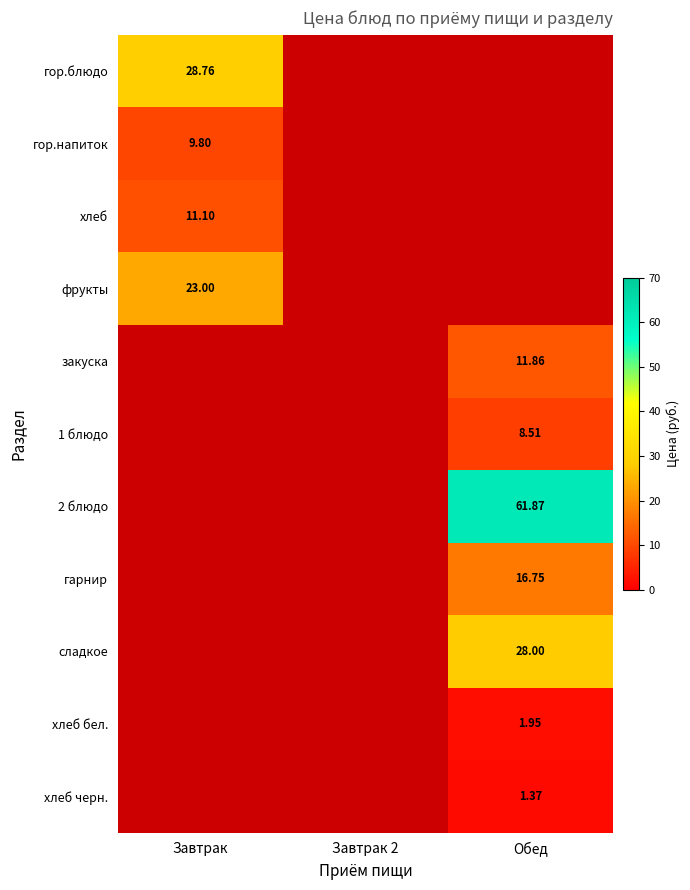

At how many categories does at least one series exceed 61?

1